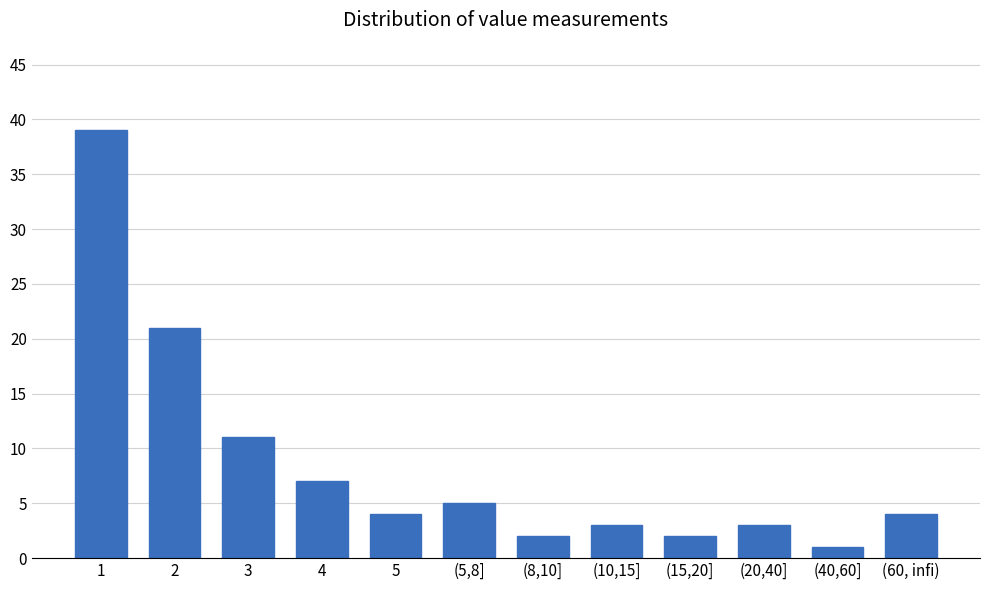

Reading left to right, what are all the values shown in this chart?

1=39	2=21	3=11	4=7	5=4	(5,8]=5	(8,10]=2	(10,15]=3	(15,20]=2	(20,40]=3	(40,60]=1	(60, infi)=4